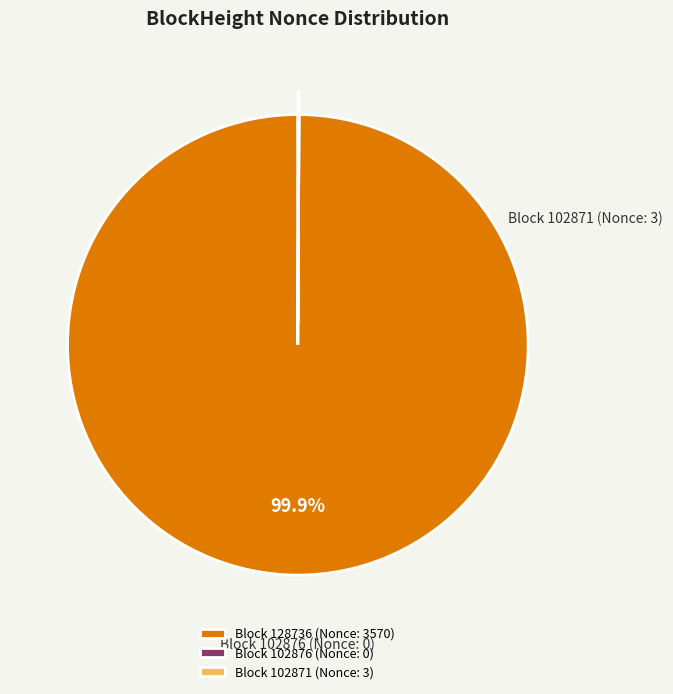

What is the largest slice in the pie chart?

Block 128736 (Nonce: 3570)